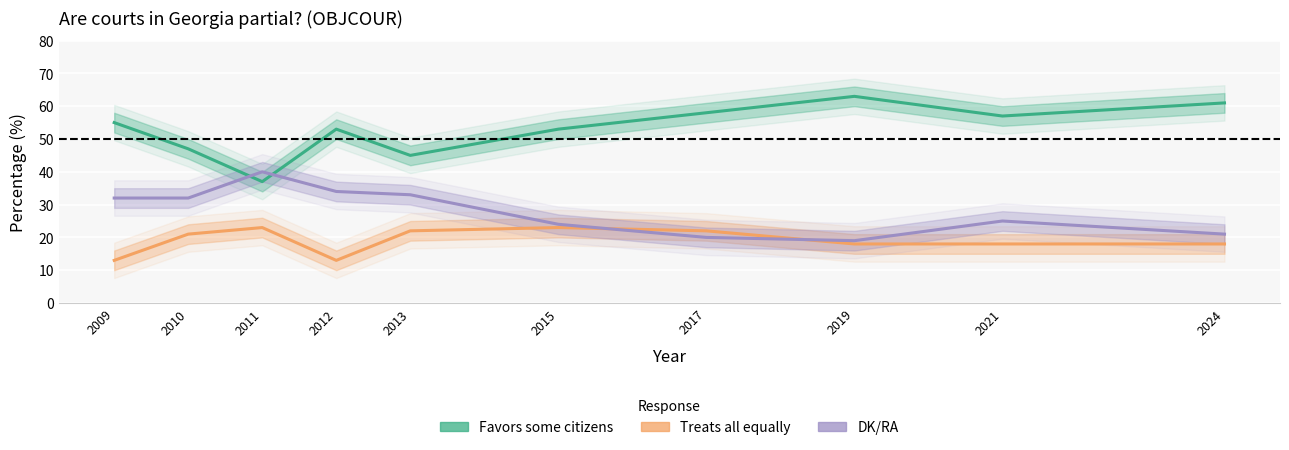

How many lines are shown in the chart?

3